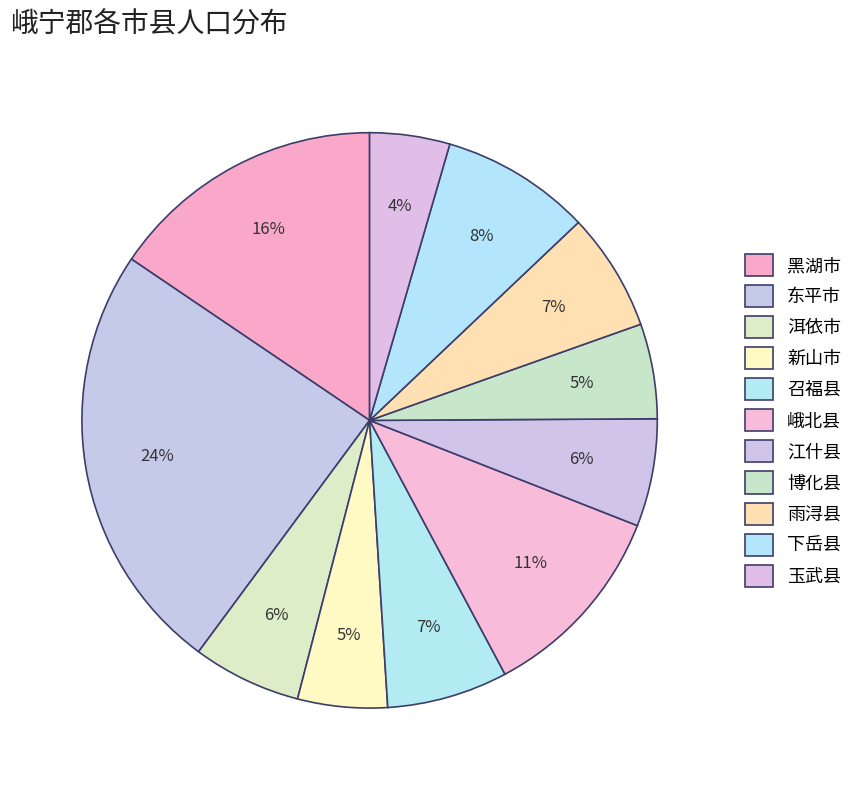

Is there a majority slice in this chart?

No